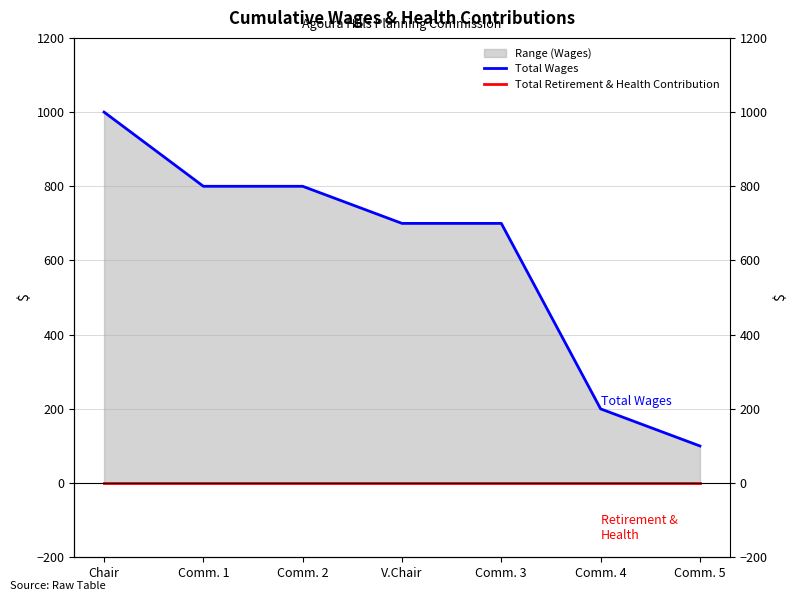

Rank the series at Chair from highest to lowest value.

Total Wages, Total Retirement & Health Contribution